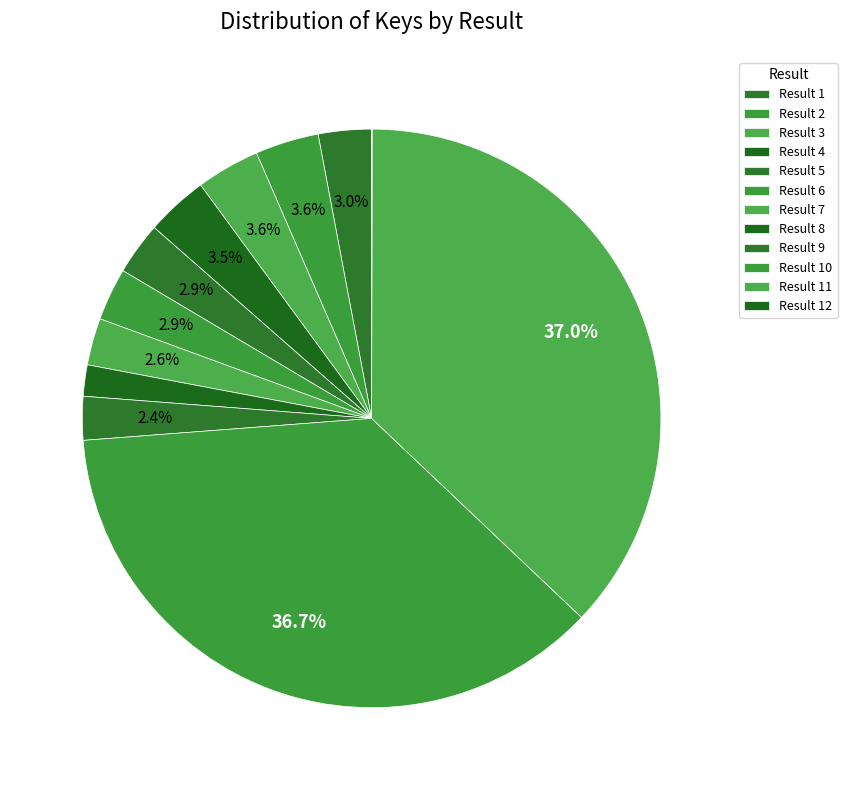

Count the number of slices in the pie.

12